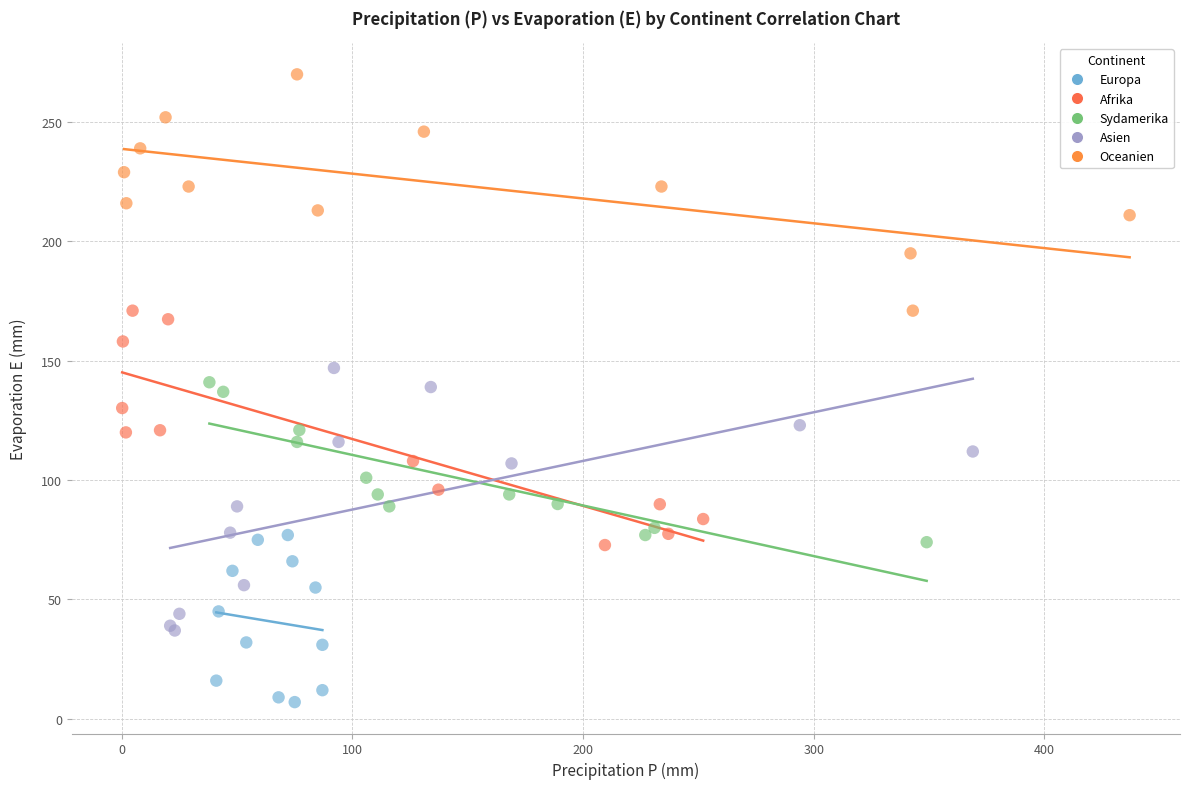

Which series contains the highest Y value?

Oceanien